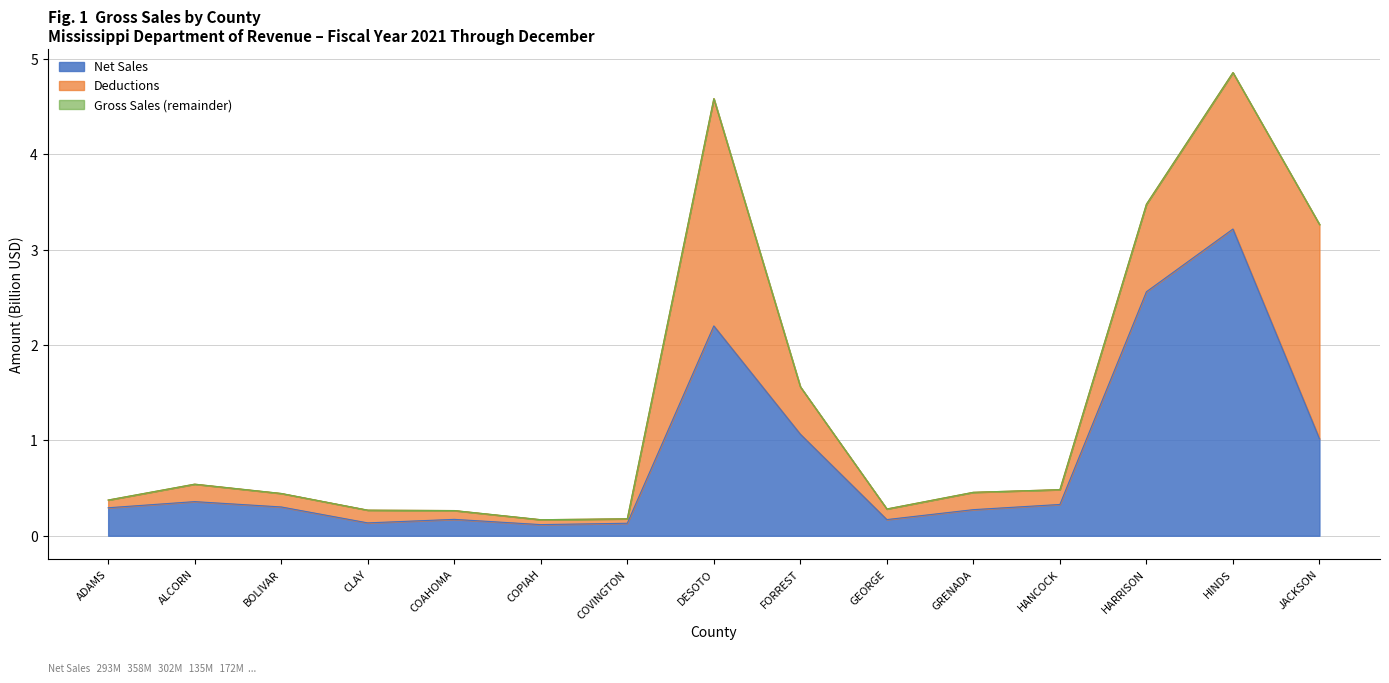

What is the smallest value displayed?

0.1